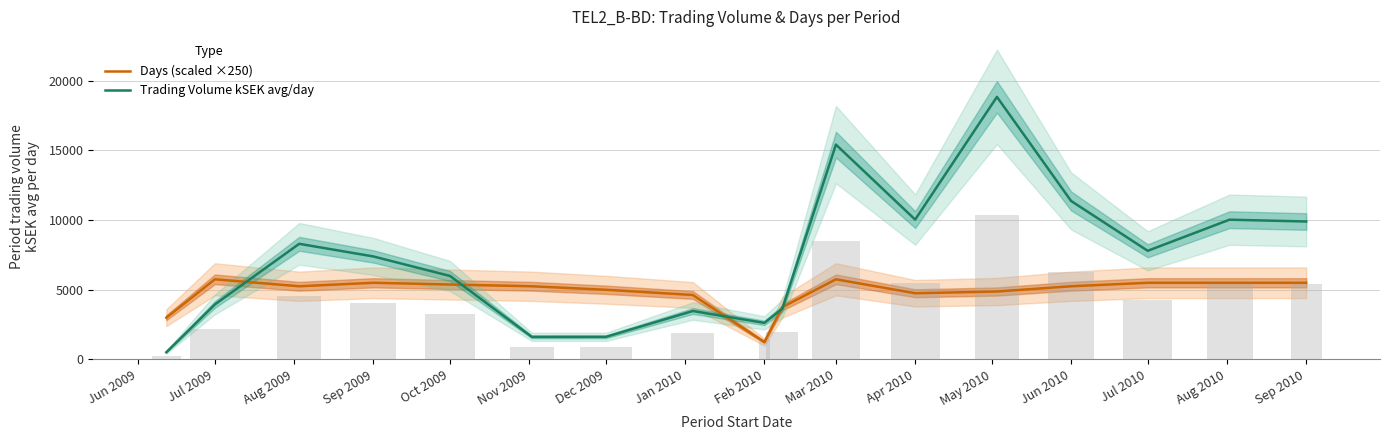

True or false: Trading Volume kSEK avg/day has a value of 10137.7 at Oct 2009.

False